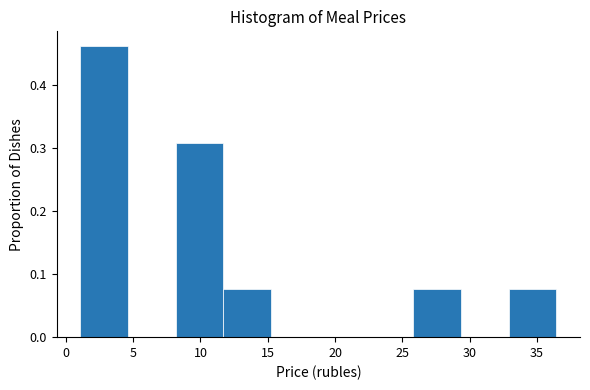

Which range on the x-axis has the tallest bar?

1.0 to 4.5